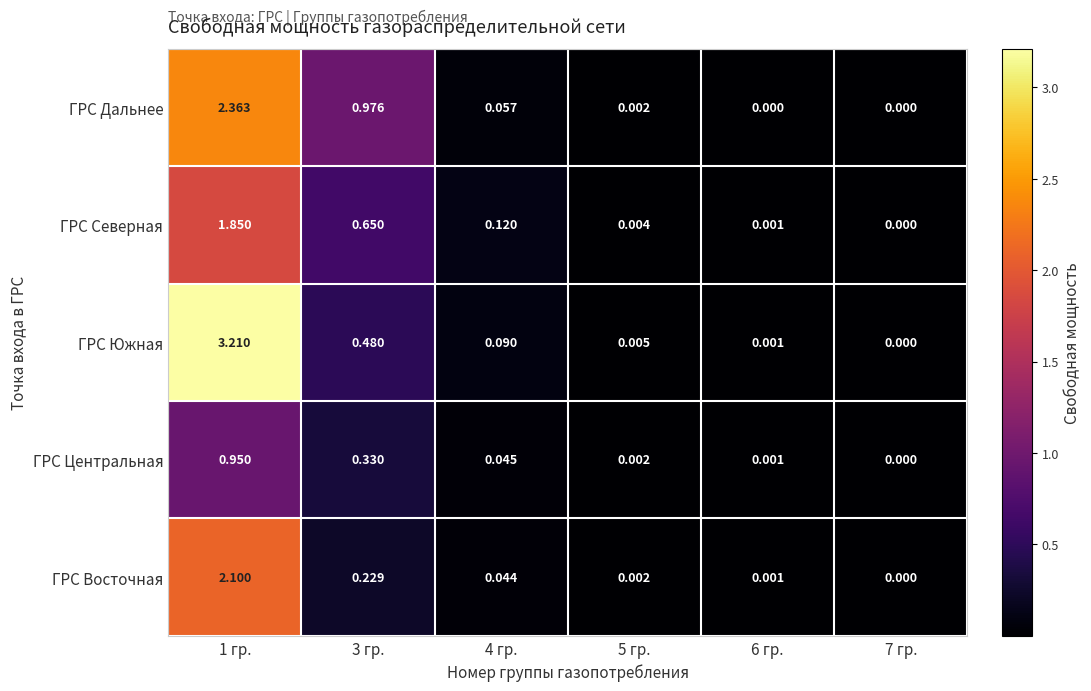

Is the value of ГРС Восточная at 5 гр. greater than the value of ГРС Южная at 5 гр.?

No